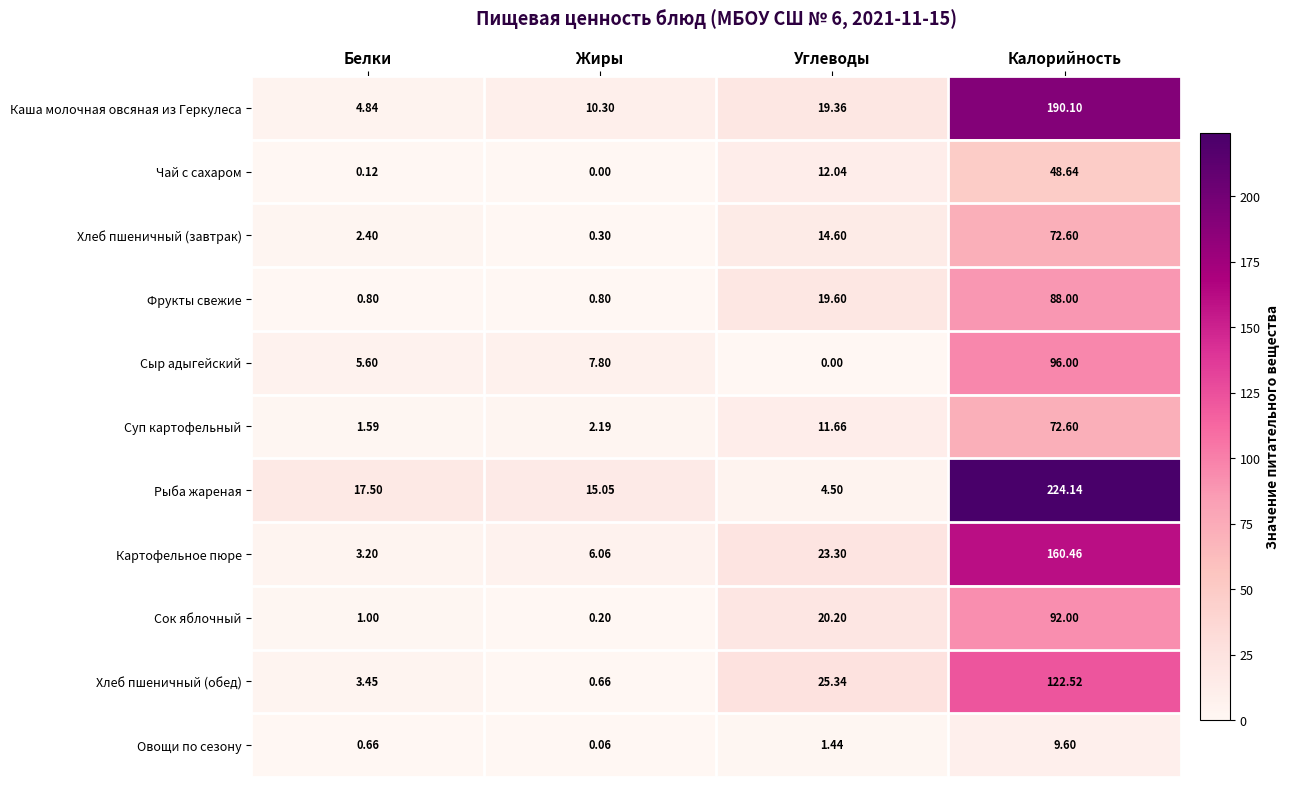

Rank the series at Жиры from lowest to highest value.

Чай с сахаром, Овощи по сезону, Сок яблочный, Хлеб пшеничный (завтрак), Хлеб пшеничный (обед), Фрукты свежие, Суп картофельный, Картофельное пюре, Сыр адыгейский, Каша молочная овсяная из Геркулеса, Рыба жареная